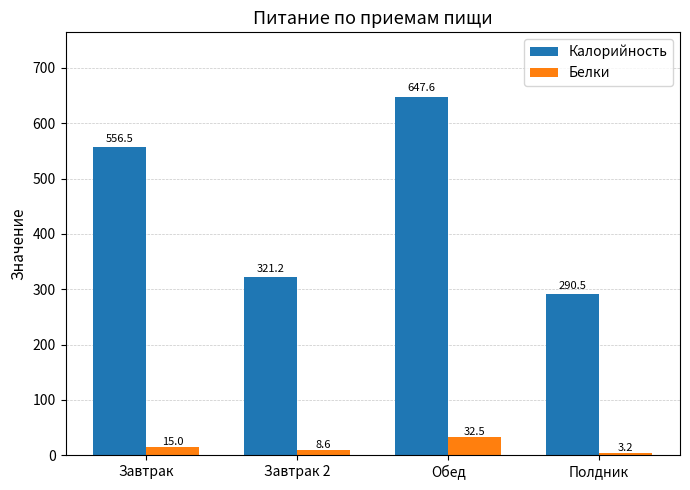

At which label does Белки first exceed 14?

Завтрак